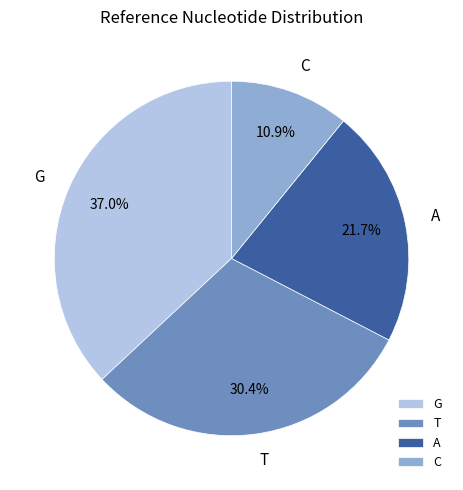

How many slices are in this pie chart?

4